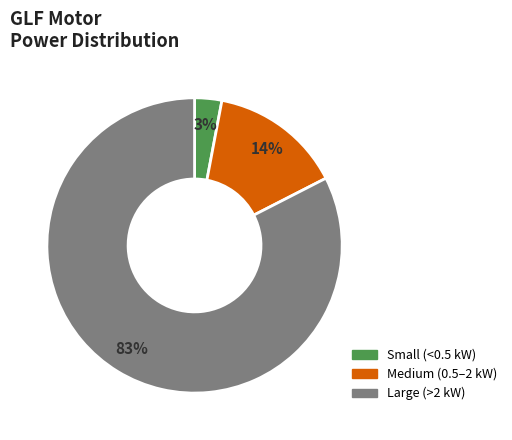

To the nearest percent, what is the difference between the largest and smallest slice percentages?

80%